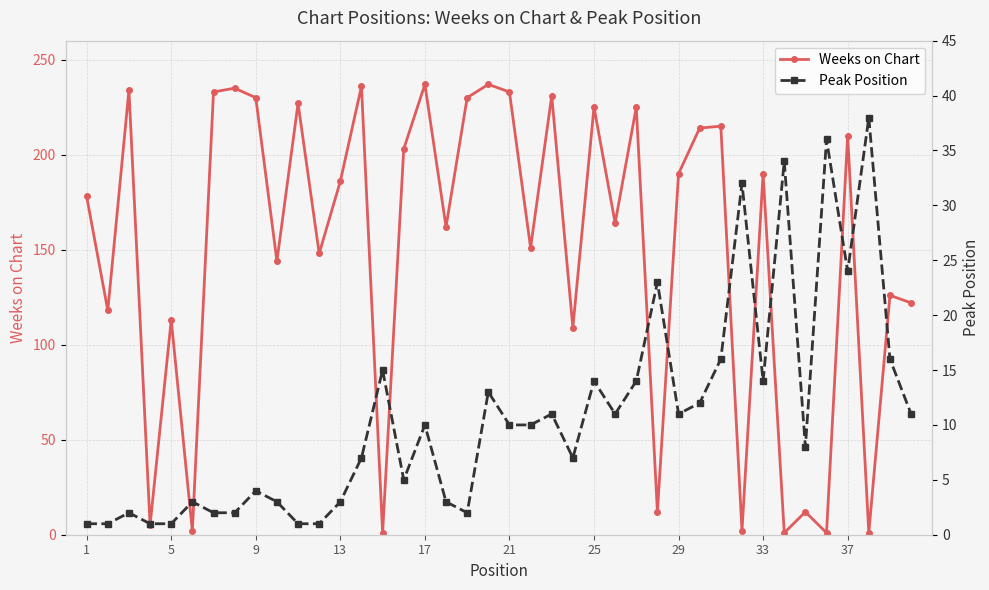

Is it true that Weeks on Chart equals 186 at 13?

True